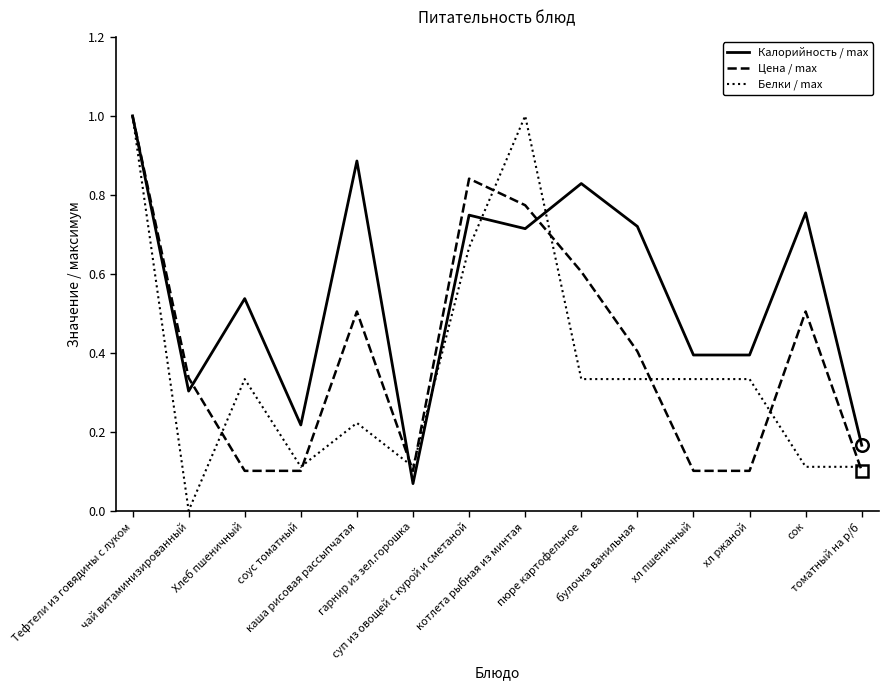

Does the chart display data point markers on the line(s)?

No